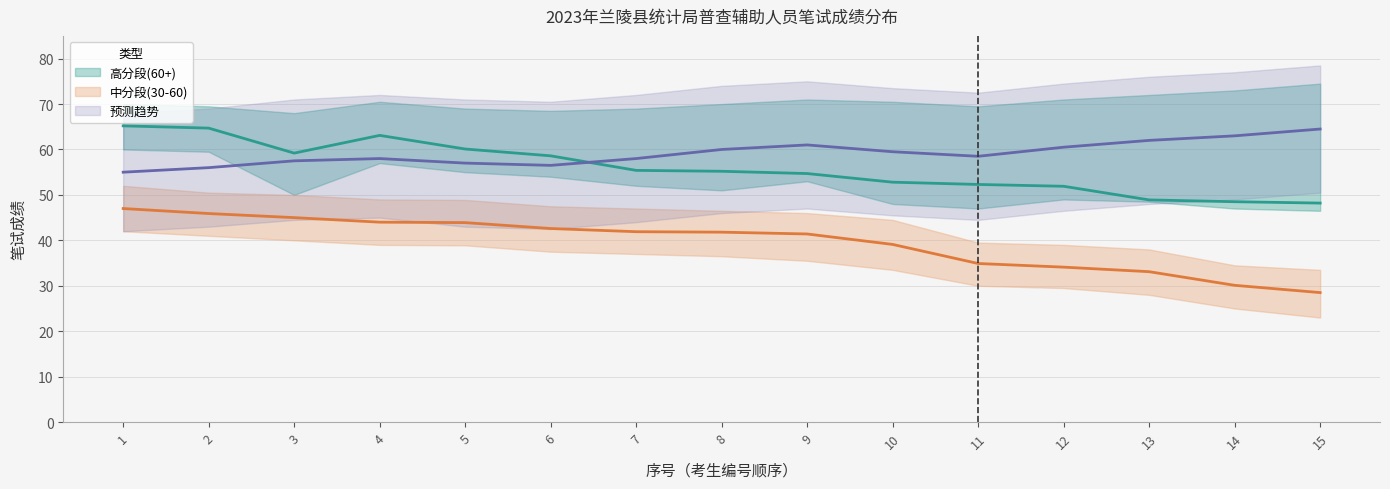

At which category is the sum across all series the highest?

1